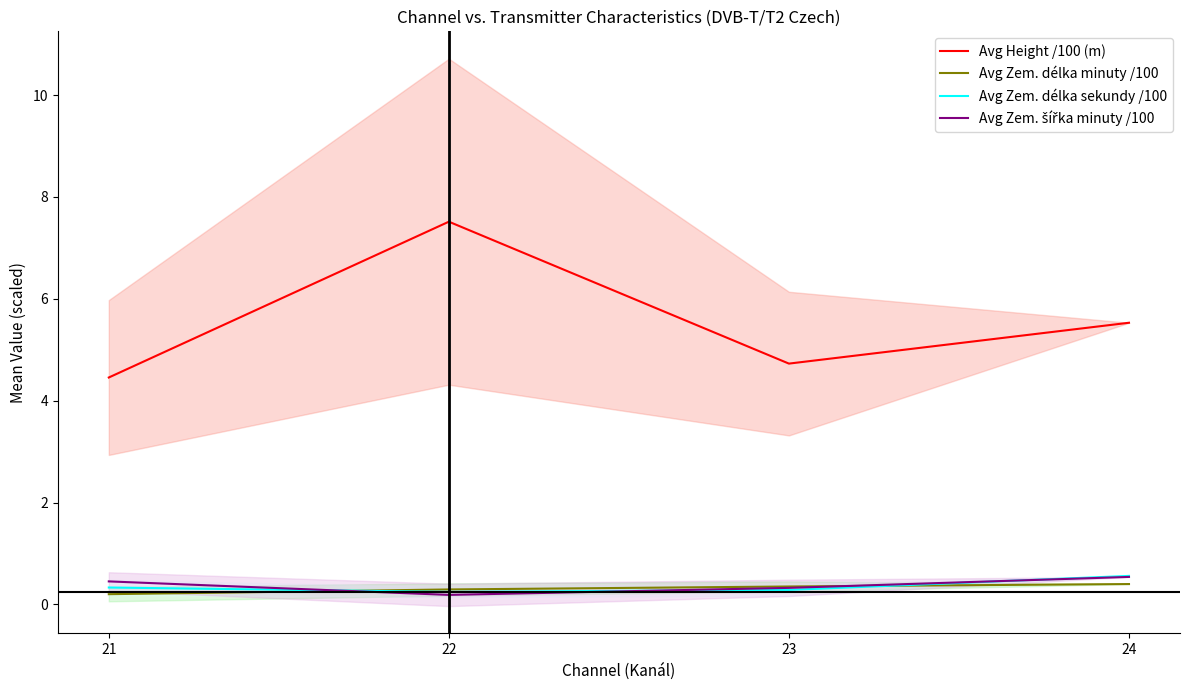

At how many categories does at least one series exceed 2?

4